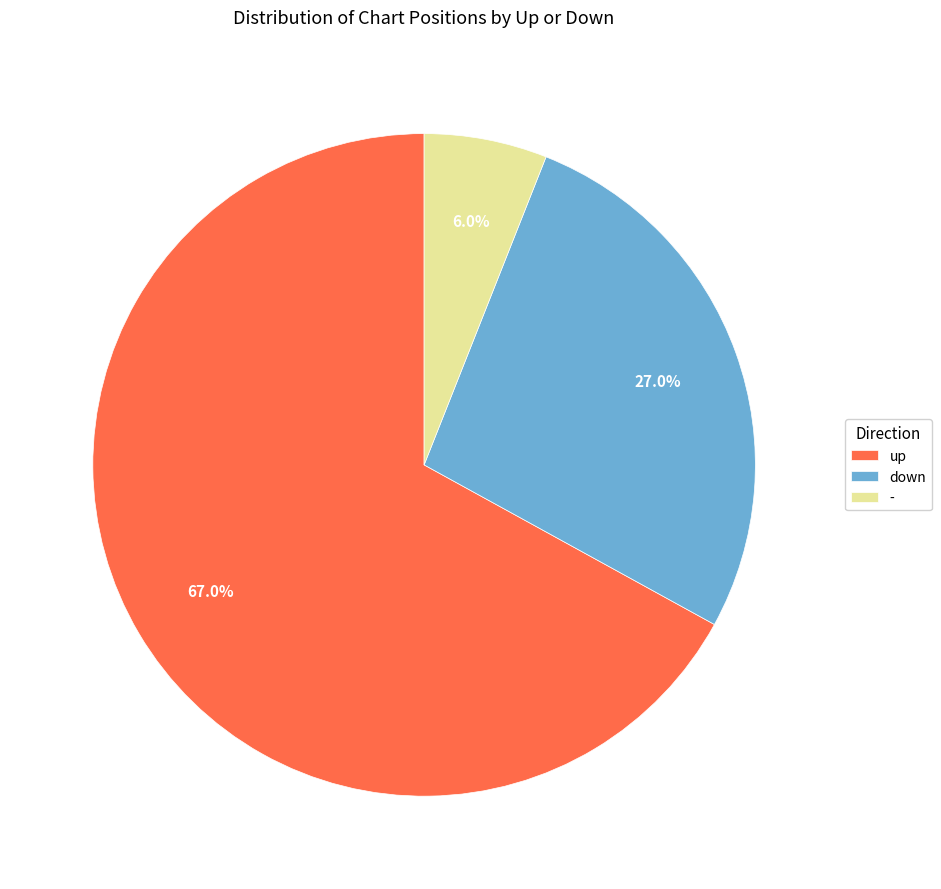

Which category accounts for the majority?

up